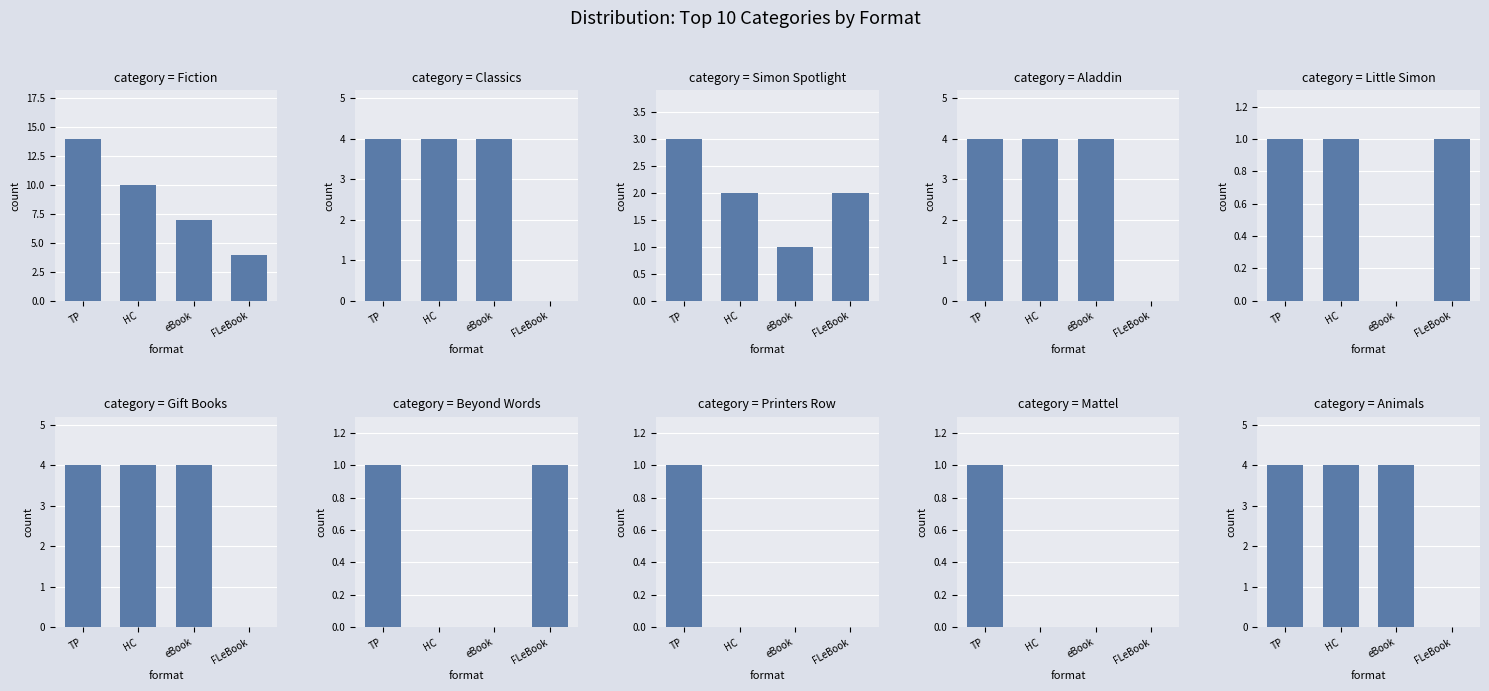

How many data points does each series have?

10